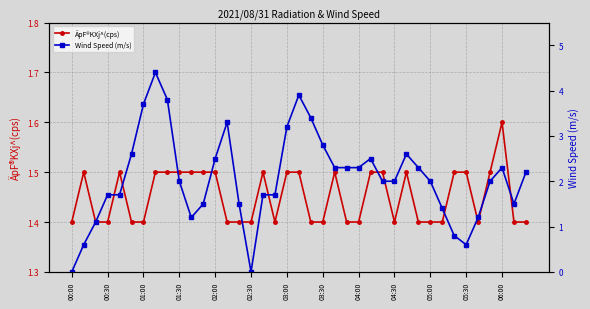

List the series in order of their peak value, highest first.

Wind Speed (m/s), ÄpF®KXj^(cps)